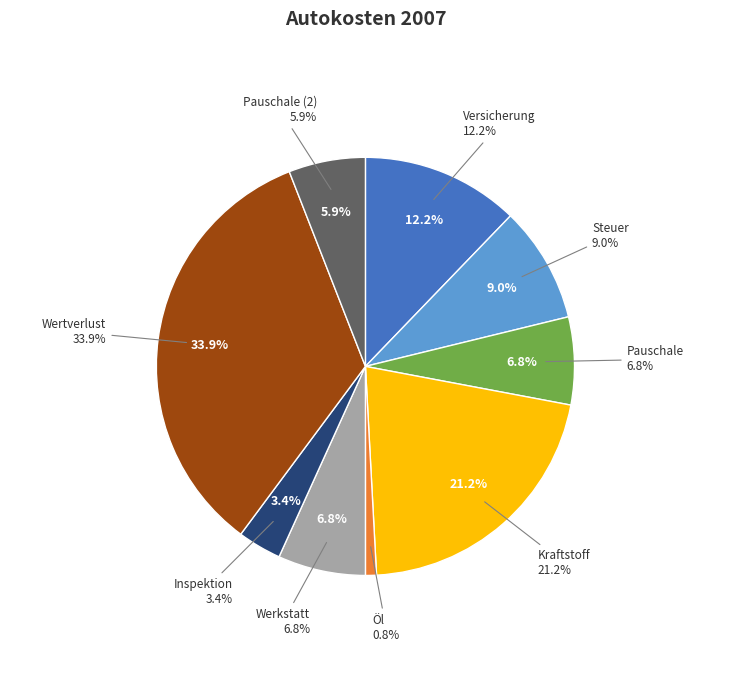

What is the ratio of the value at Öl to the value at Steuer?

0.1